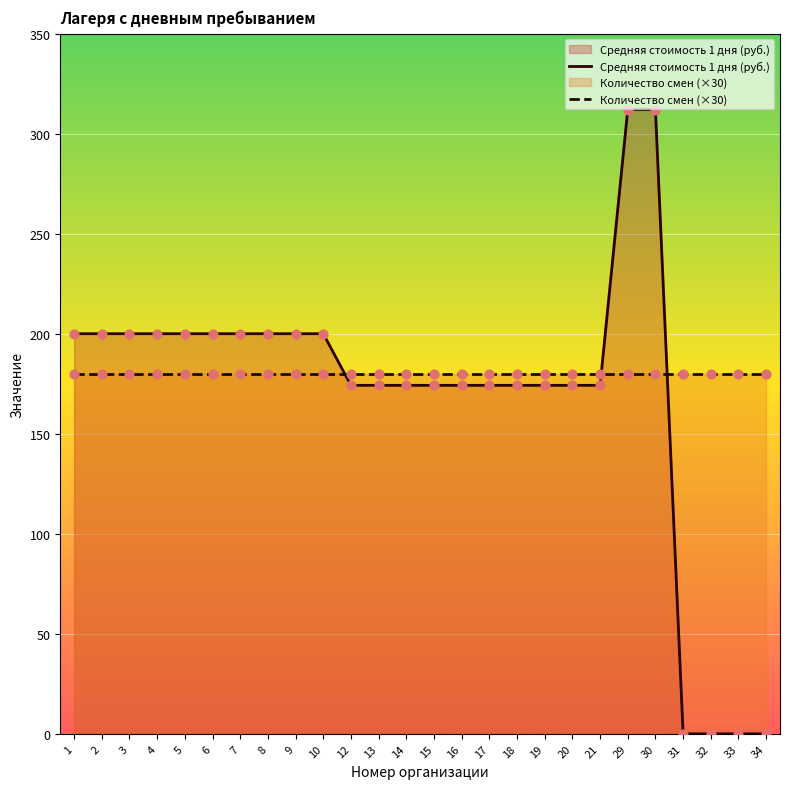

Which series contains the highest Y value?

Средняя стоимость 1 дня (руб.)